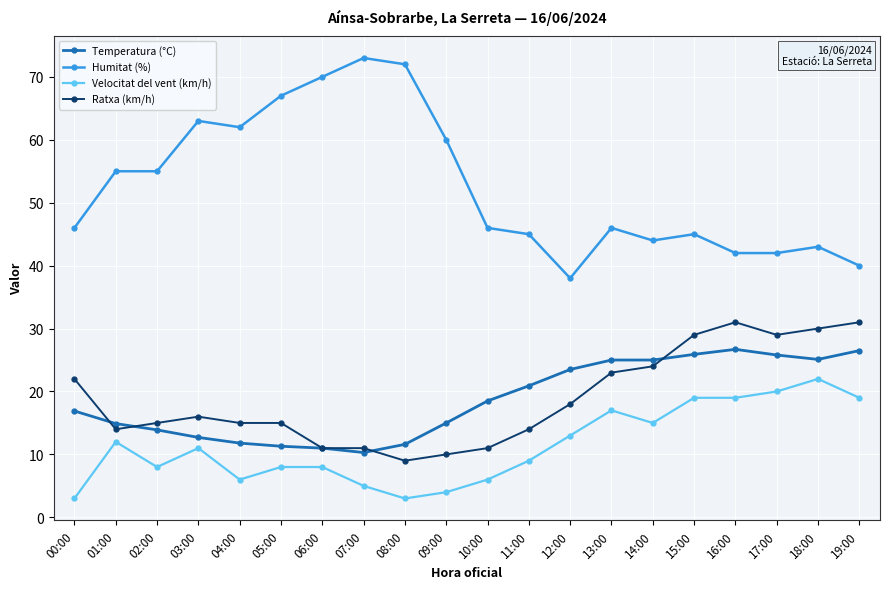

Is the value of Ratxa (km/h) at 09:00 greater than the value of Velocitat del vent (km/h) at 12:00?

No